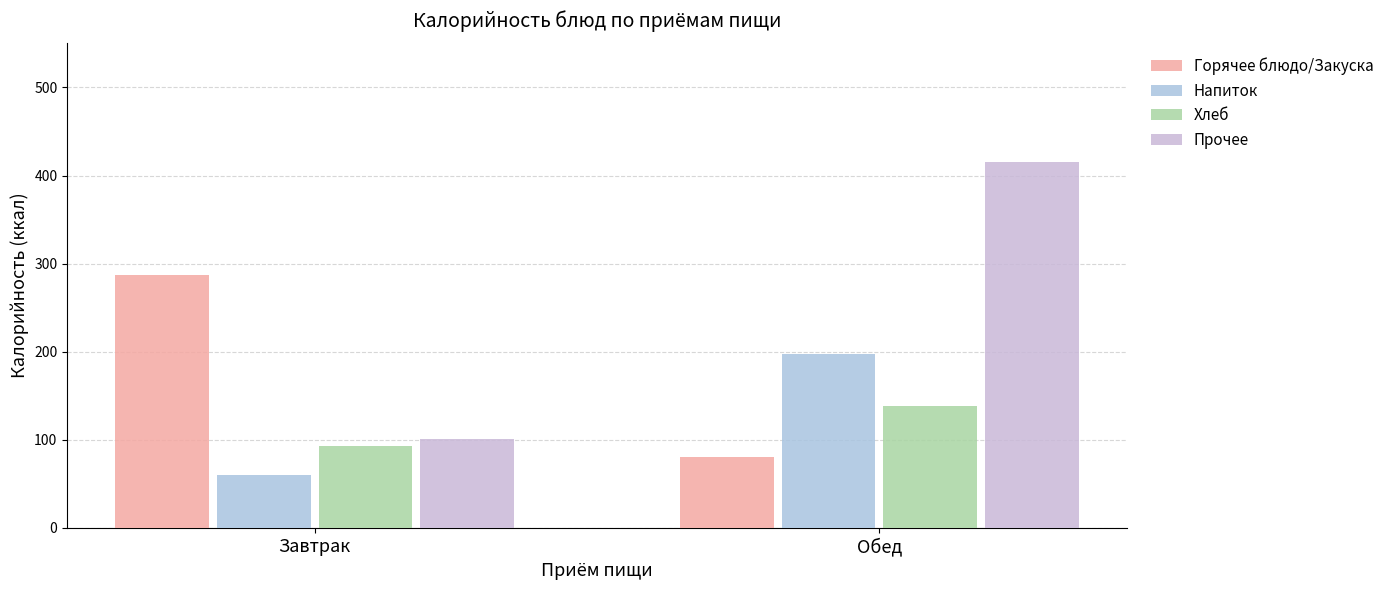

What is the sum of all Горячее блюдо/Закуска values?

367.0